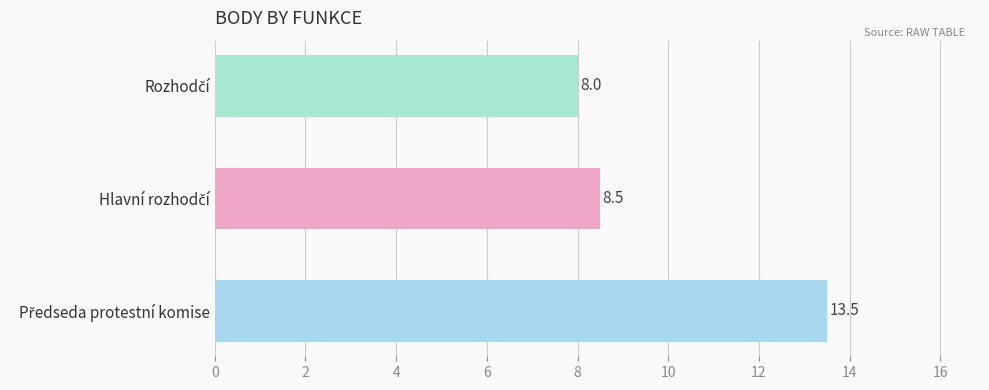

What is the minimum value shown in the chart?

8.0